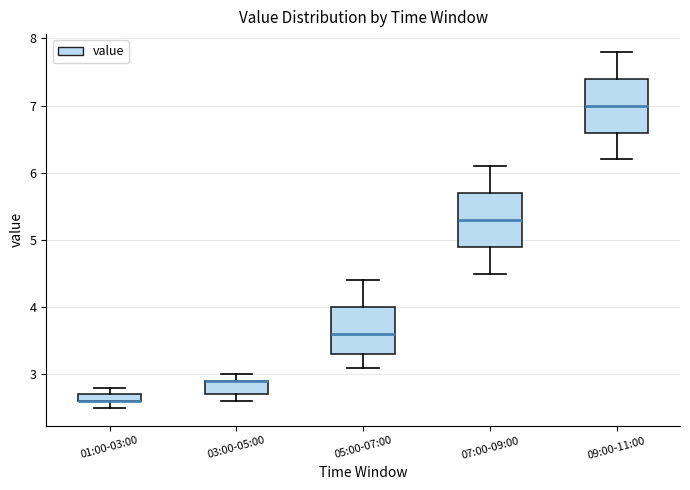

Where is the upper edge of the box for 01:00-03:00 on the y-axis? The values are not printed on the chart, so give them approximately, as read against the axis.

2.7